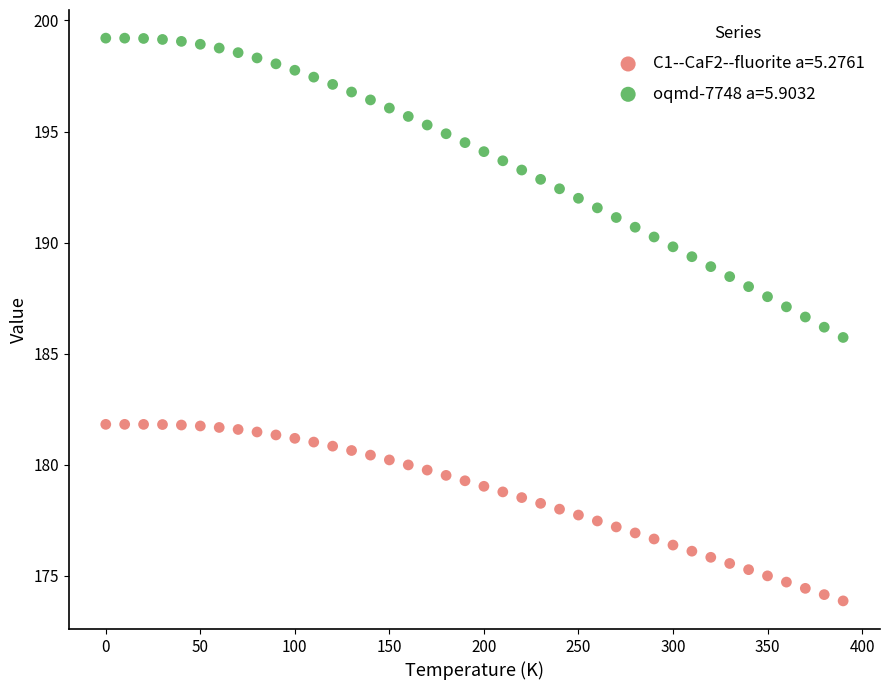

Which series reaches the minimum Y coordinate?

C1--CaF2--fluorite a=5.2761